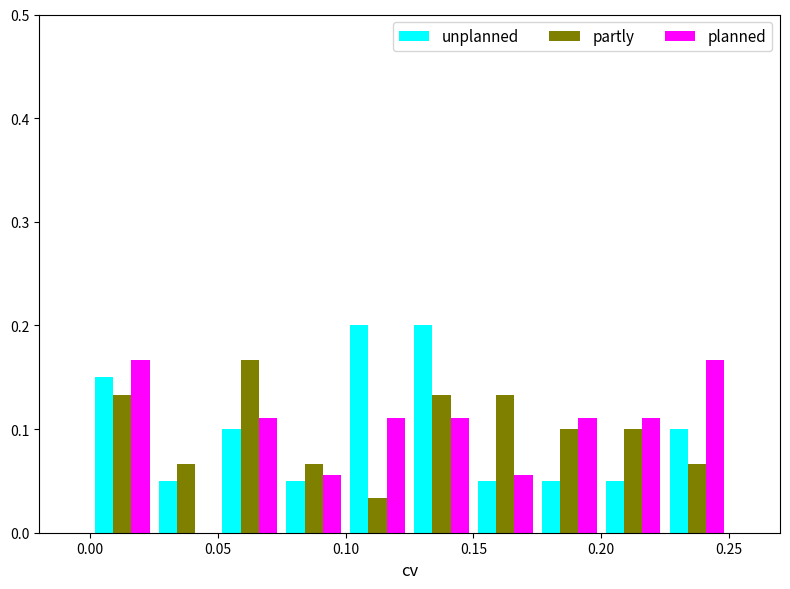

Reading left to right, list every range on the x-axis with the height of the bar of each series over it. The values are not printed on the chart, so give them approximately, as read against the axis.

0.000 to 0.025: unplanned=0.15	partly=0.13	planned=0.17
0.025 to 0.050: unplanned=0.05	partly=0.07	planned=0
0.050 to 0.075: unplanned=0.10	partly=0.17	planned=0.11
0.075 to 0.100: unplanned=0.05	partly=0.07	planned=0.06
0.100 to 0.125: unplanned=0.20	partly=0.03	planned=0.11
0.125 to 0.150: unplanned=0.20	partly=0.13	planned=0.11
0.150 to 0.175: unplanned=0.05	partly=0.13	planned=0.06
0.175 to 0.200: unplanned=0.05	partly=0.10	planned=0.11
0.200 to 0.225: unplanned=0.05	partly=0.10	planned=0.11
0.225 to 0.250: unplanned=0.10	partly=0.07	planned=0.17